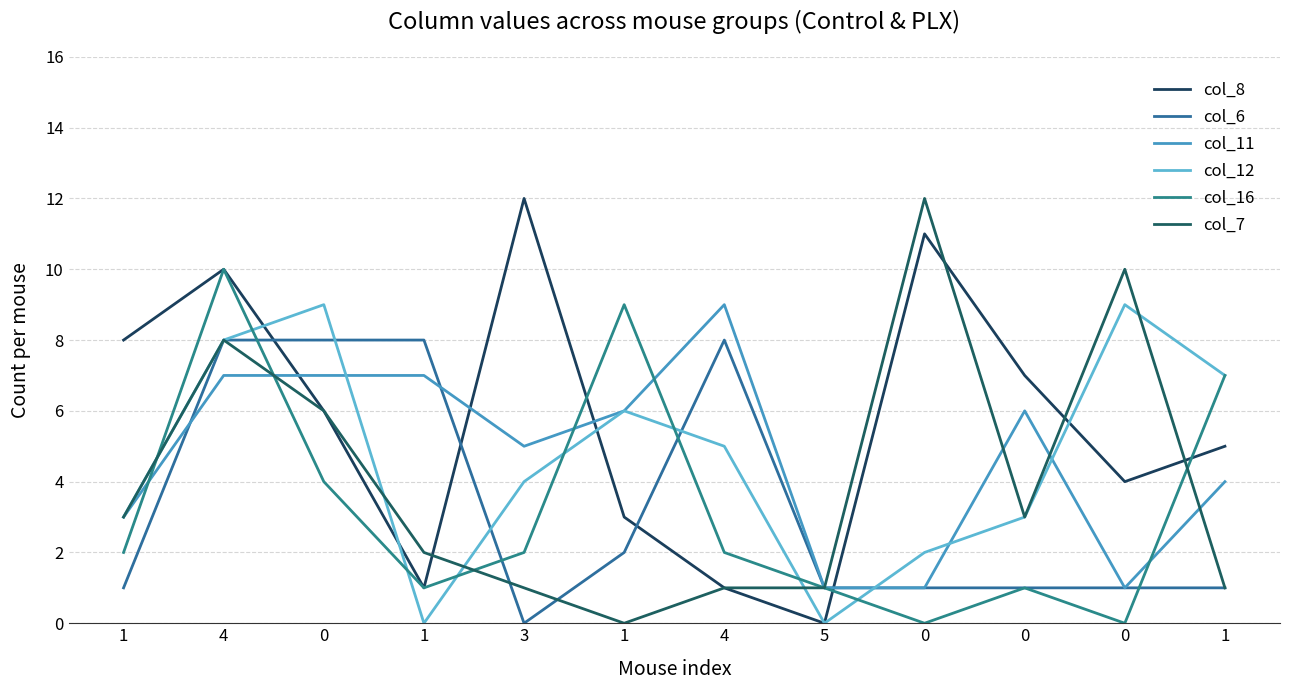

Count the col_6 values in the range 1 to 8.

11